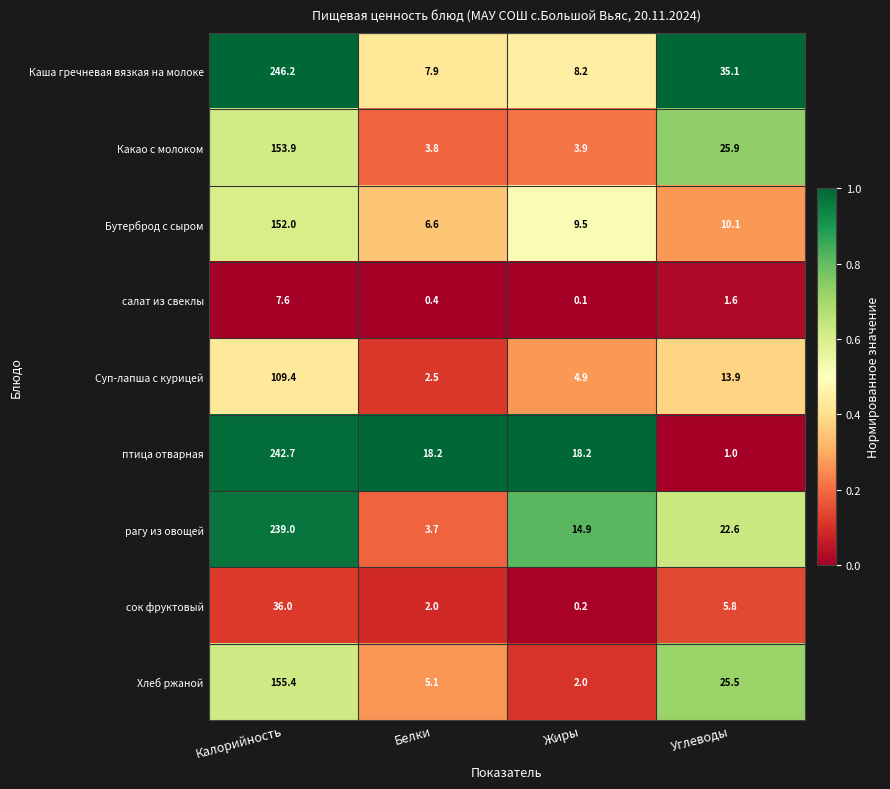

Which category has the highest value across all series?

Калорийность